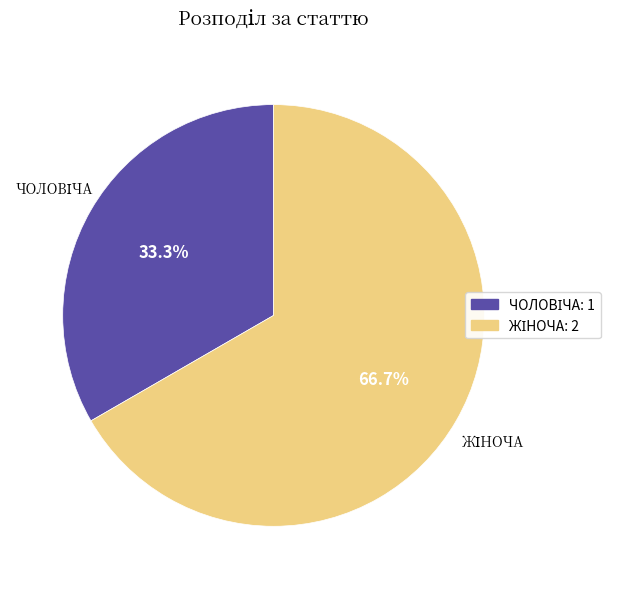

Is there a majority slice in this chart?

Yes